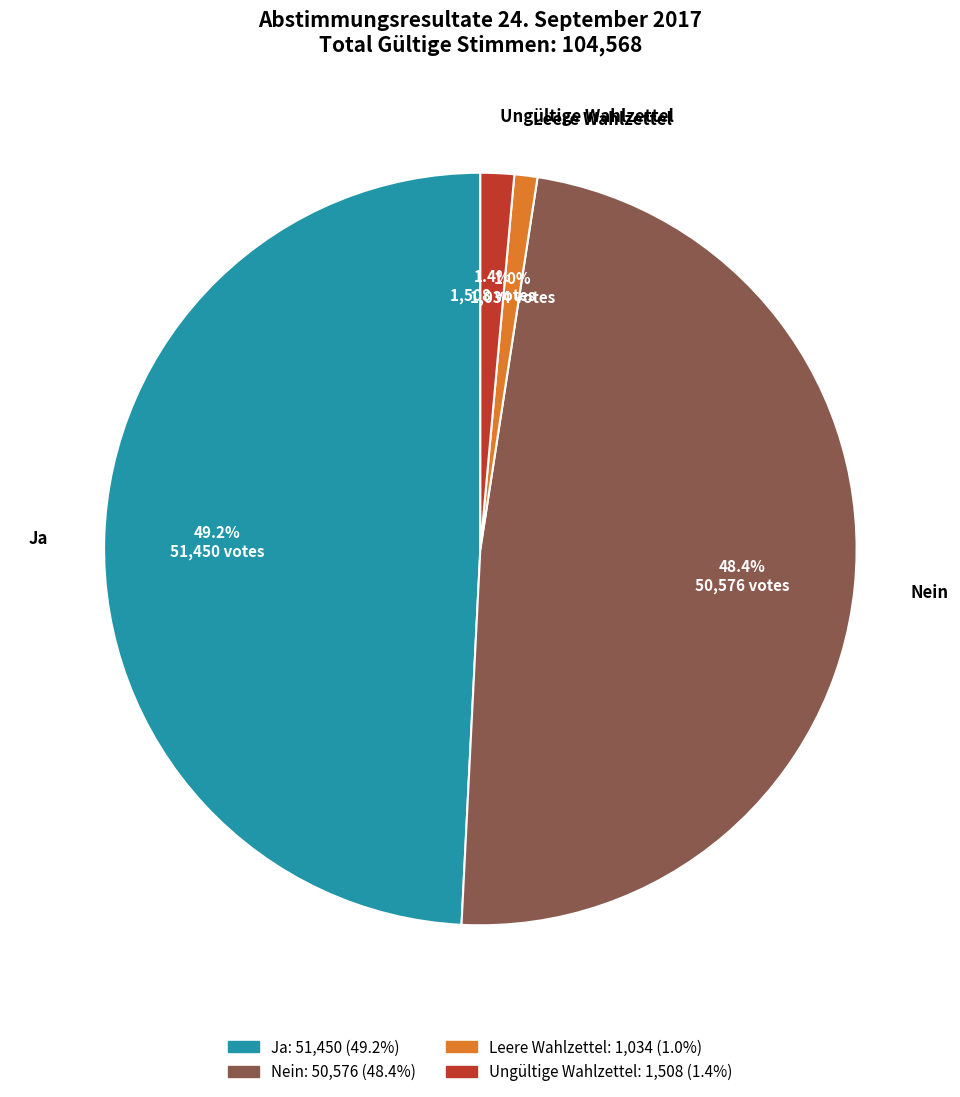

Count the number of slices in the pie.

4